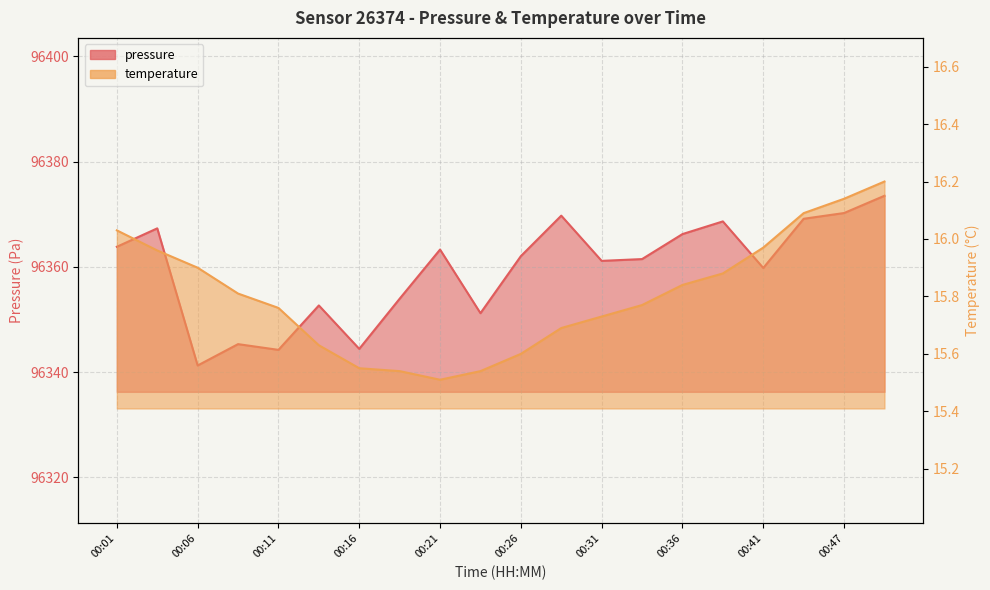

Reading left to right, list all the values displayed in this chart.

pressure: 96363.8	96367.3	96341.2	96345.3	96344.2	96352.7	96344.4	96353.9	96363.3	96351.2	96362.0	96369.7	96361.1	96361.5	96366.2	96368.6	96359.8	96369.1	96370.2	96373.5
temperature: 16.0	16.0	15.9	15.8	15.8	15.6	15.6	15.5	15.5	15.5	15.6	15.7	15.7	15.8	15.8	15.9	16.0	16.1	16.1	16.2